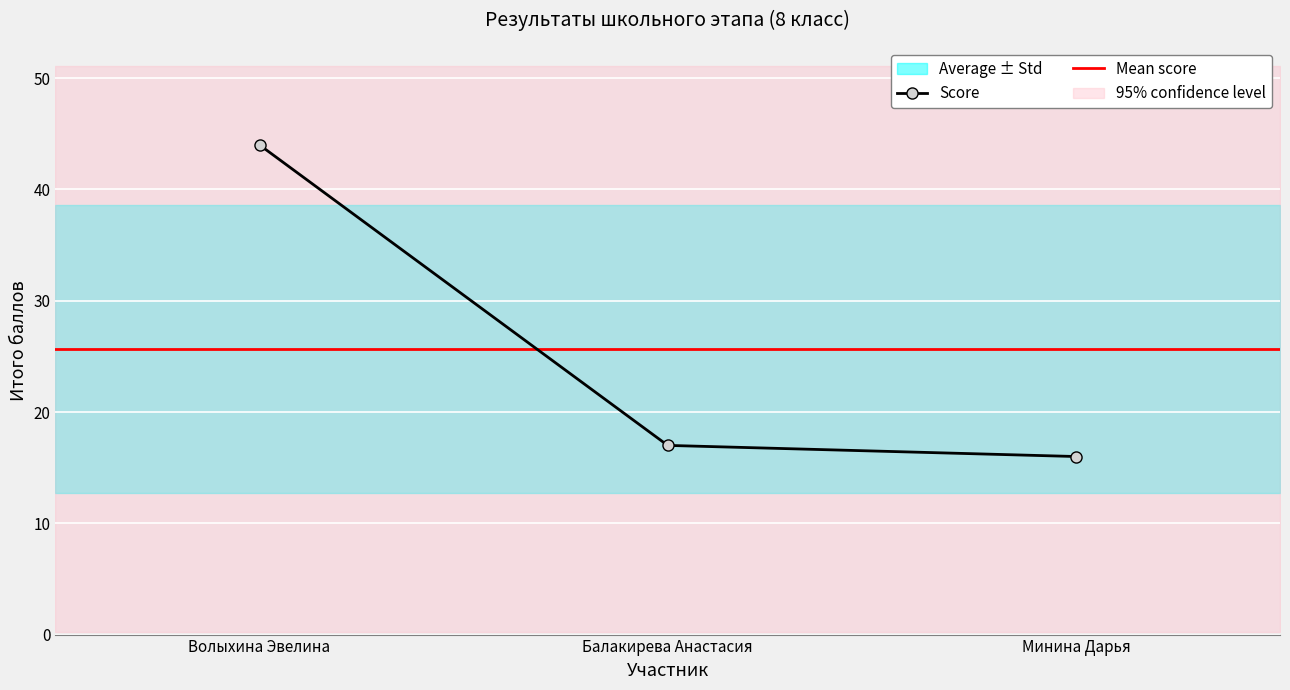

Reading left to right, extract all data points from this chart.

Волыхина Эвелина=44	Балакирева Анастасия=17	Минина Дарья=16